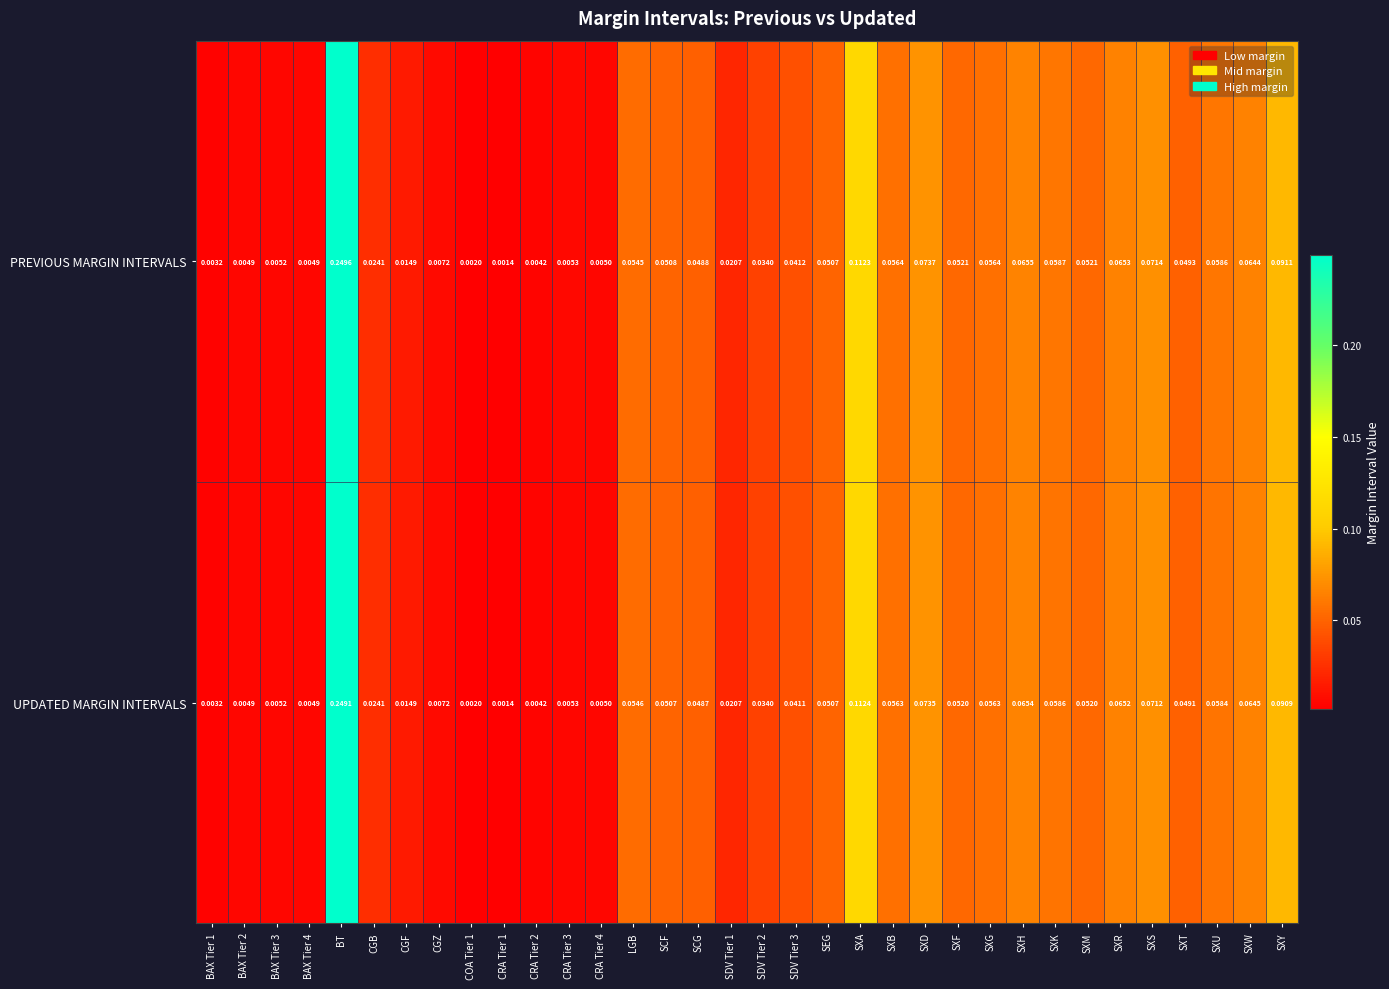

Rank the series by their maximum value, from highest to lowest.

PREVIOUS MARGIN INTERVALS, UPDATED MARGIN INTERVALS